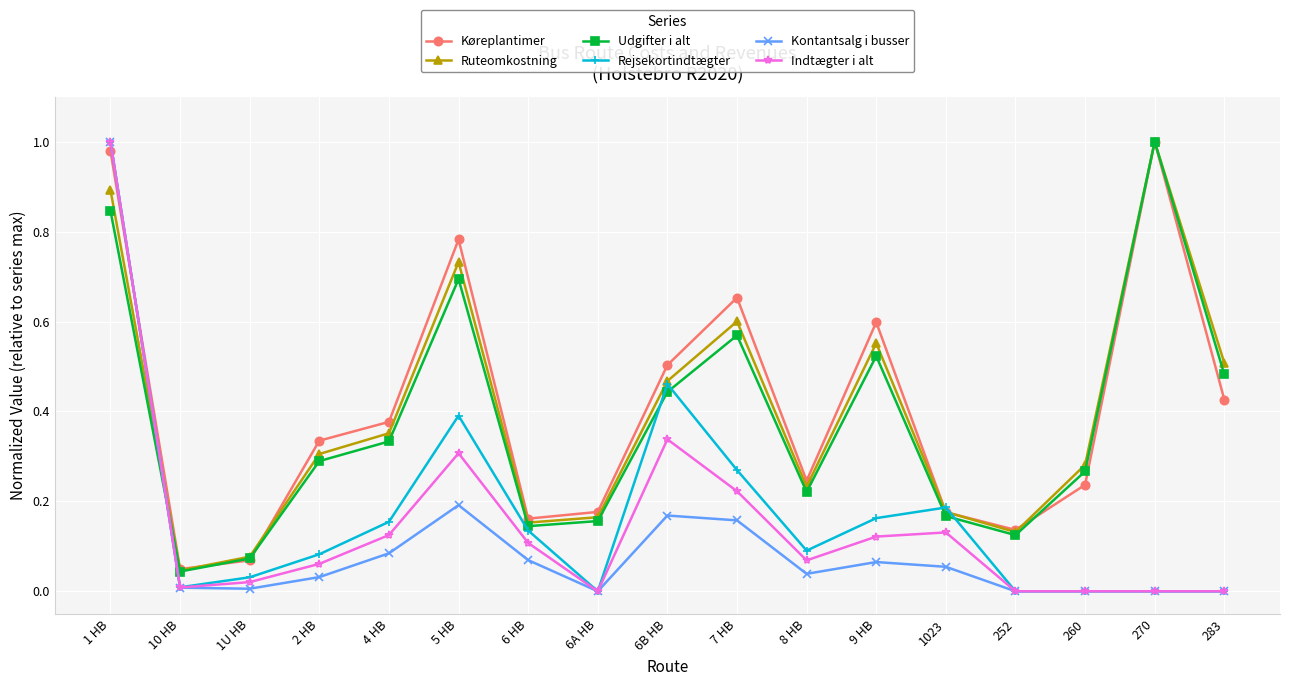

True or false: Udgifter i alt and Kontantsalg i busser intersect in this chart.

True